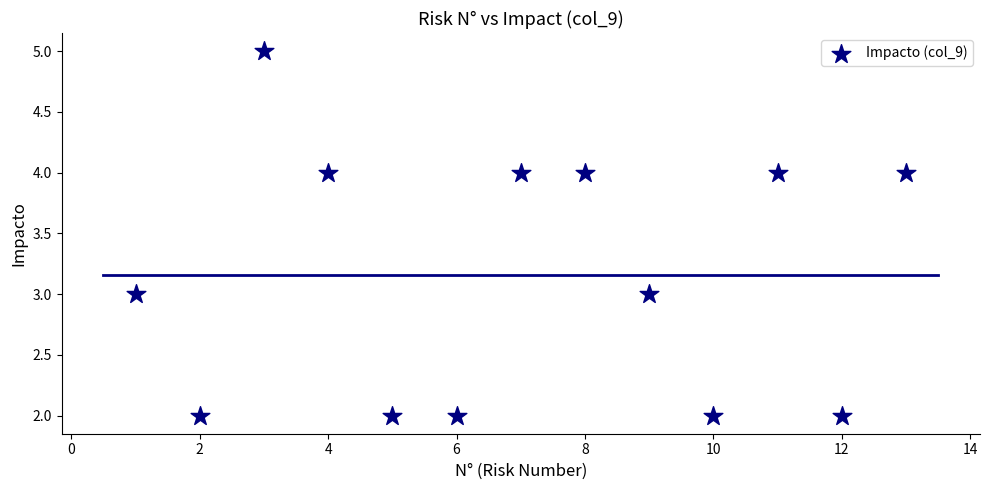

What is the range of Y values (max minus min)?

3